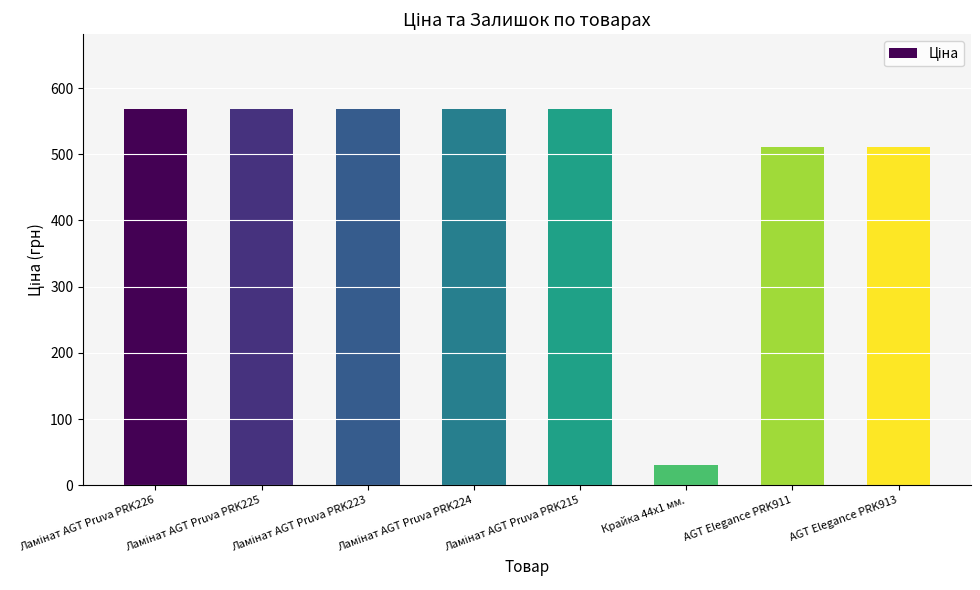

What is the maximum value shown in the chart?

567.7